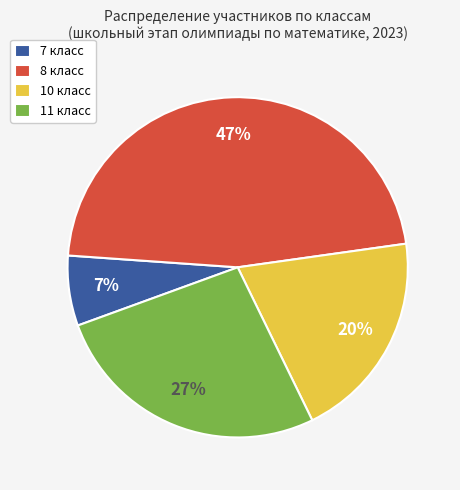

To the nearest percent, what is the difference between the 7 класс and 8 класс slice percentages?

40%